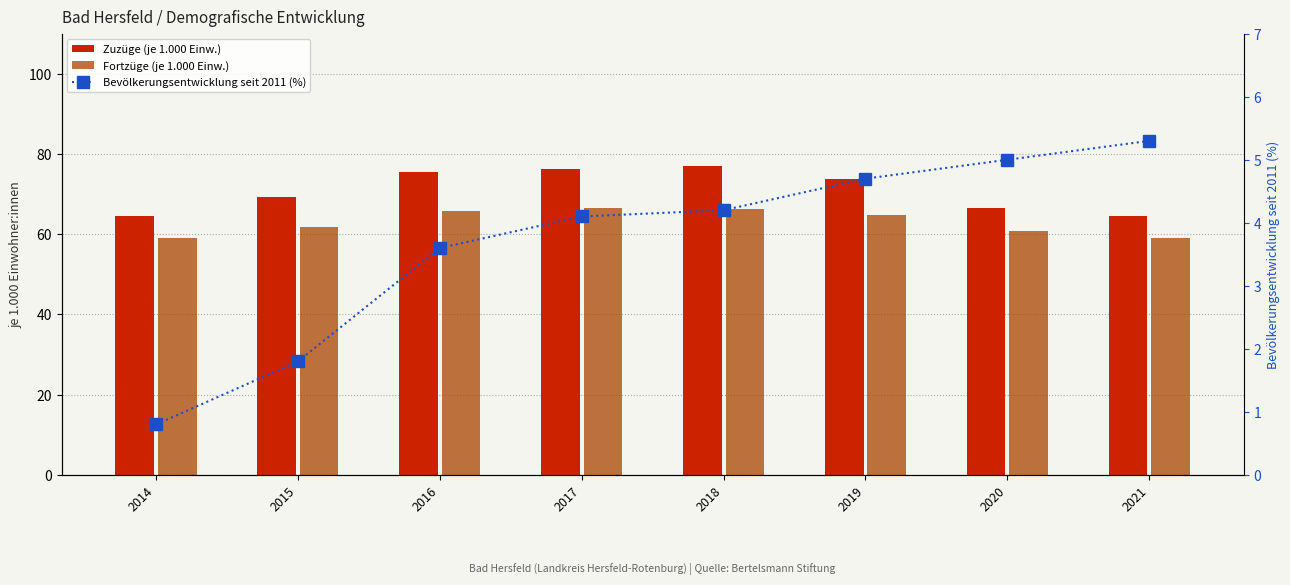

What is the difference between the Zuzüge (je 1.000 Einw.) values at 2016 and 2020?

8.9